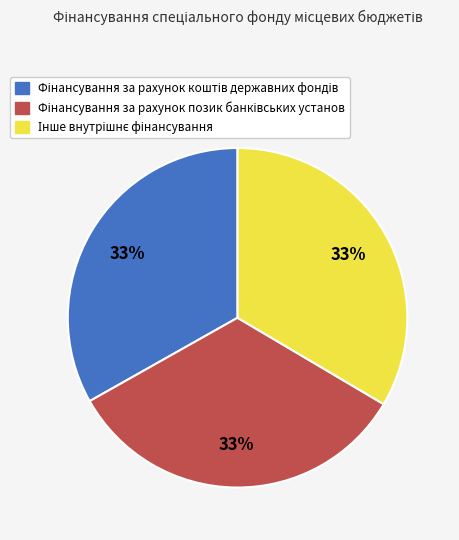

To the nearest percent, what is the average slice percentage?

33%